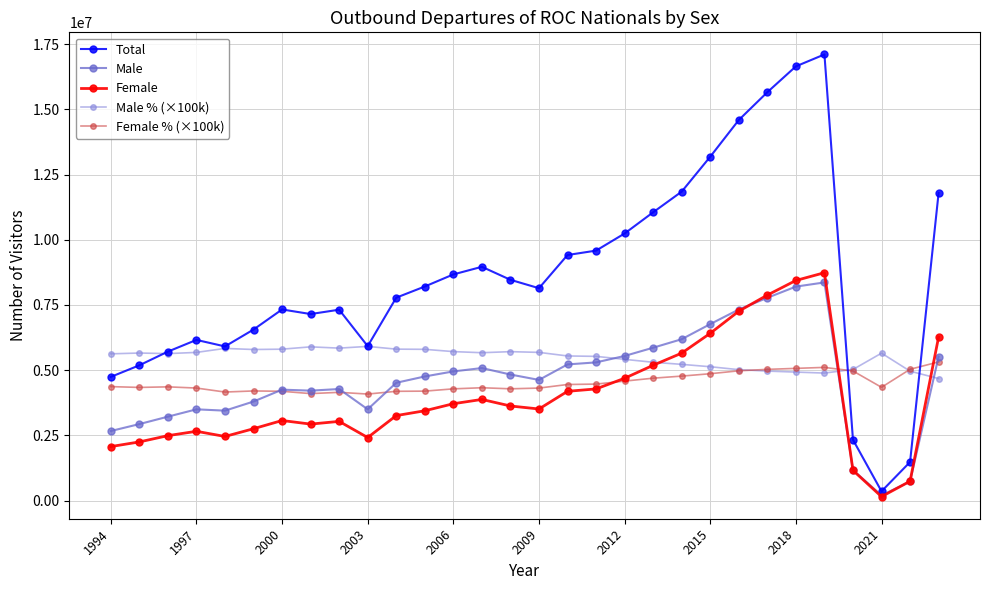

What is the value of the Male % (×100k) point at the 15th from the left?

5712000.0